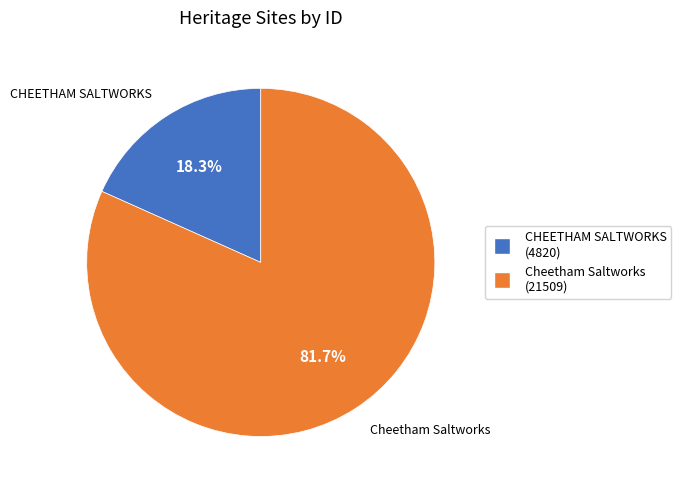

Does Cheetham Saltworks represent more than half of the total?

Yes